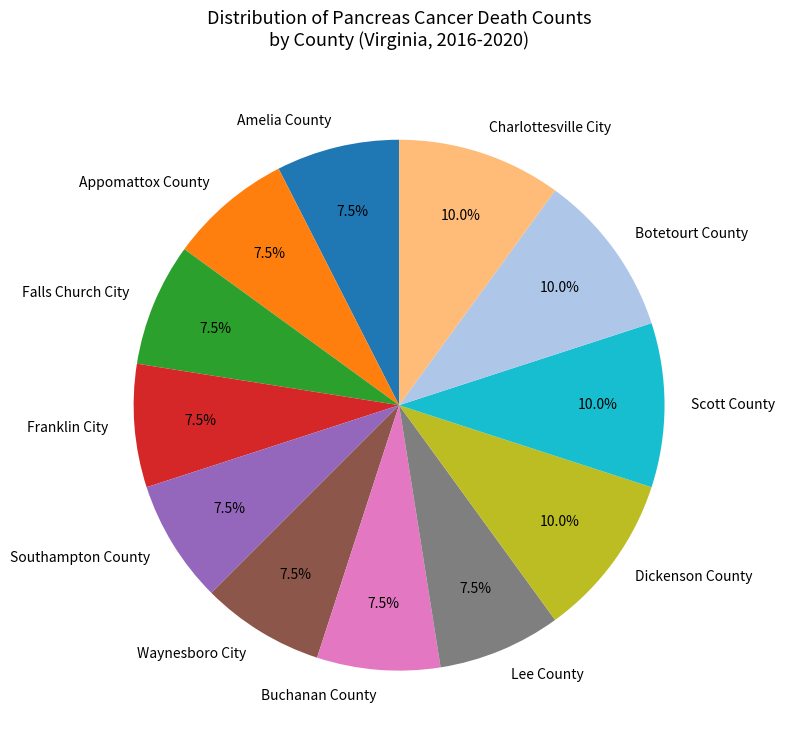

Do Waynesboro City and Scott County together represent more than half of the pie?

No